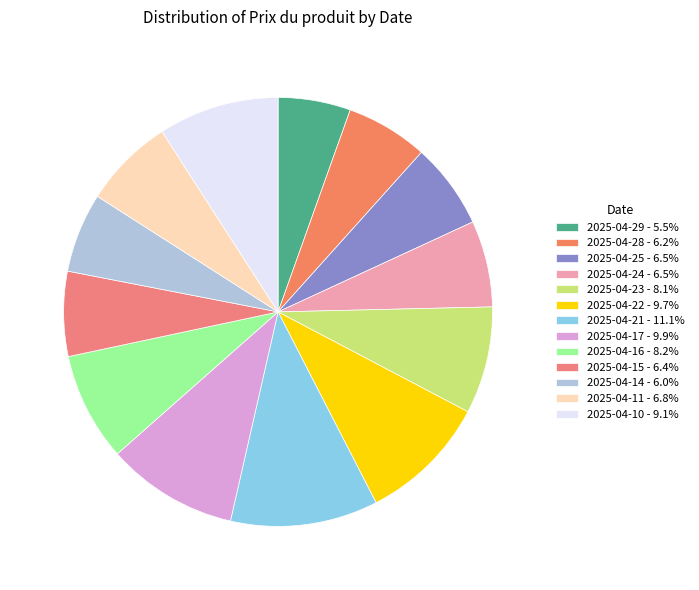

Rank the categories by value from lowest to highest.

2025-04-29, 2025-04-14, 2025-04-28, 2025-04-15, 2025-04-25, 2025-04-24, 2025-04-11, 2025-04-23, 2025-04-16, 2025-04-10, 2025-04-22, 2025-04-17, 2025-04-21